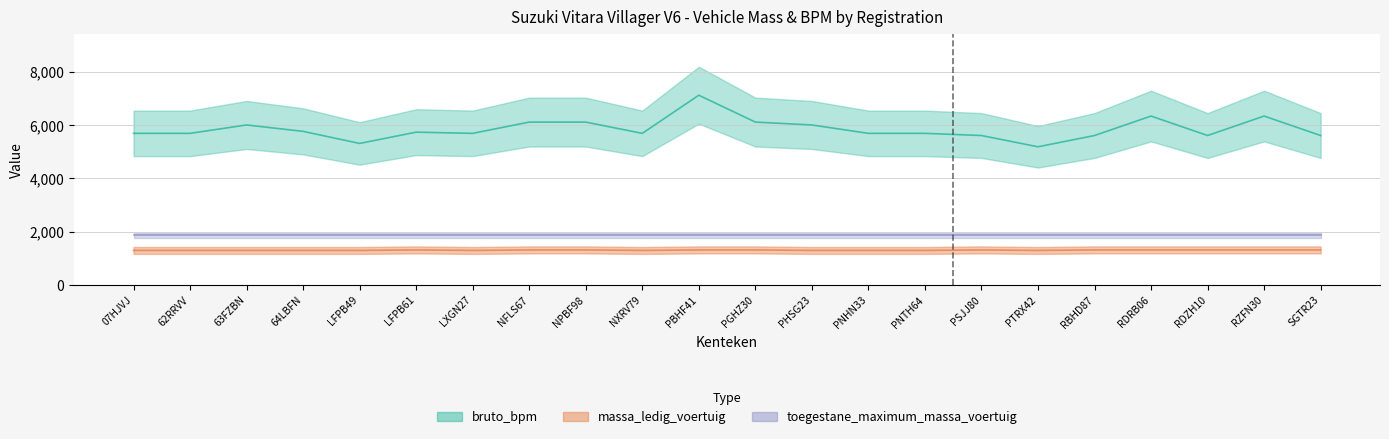

What is the lowest value of the massa_ledig_voertuig series?

1300